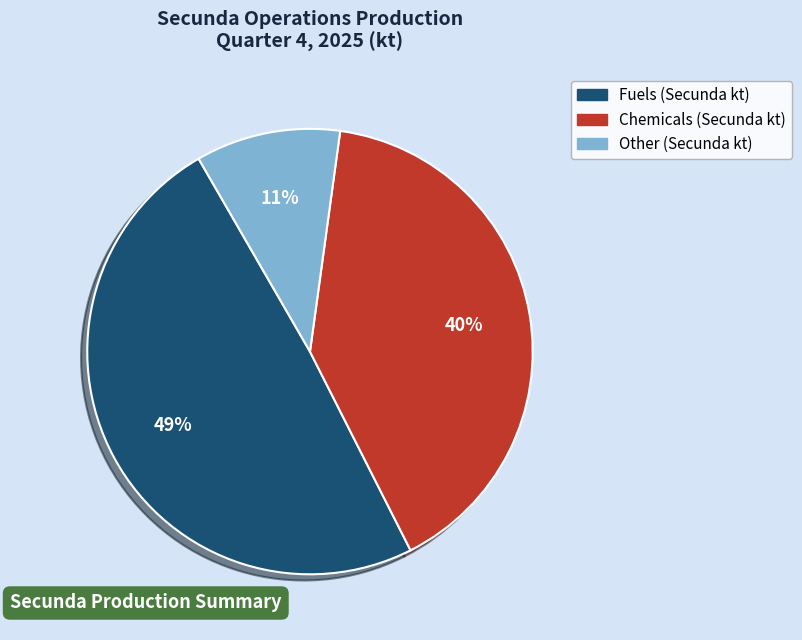

Is there a majority slice in this chart?

No